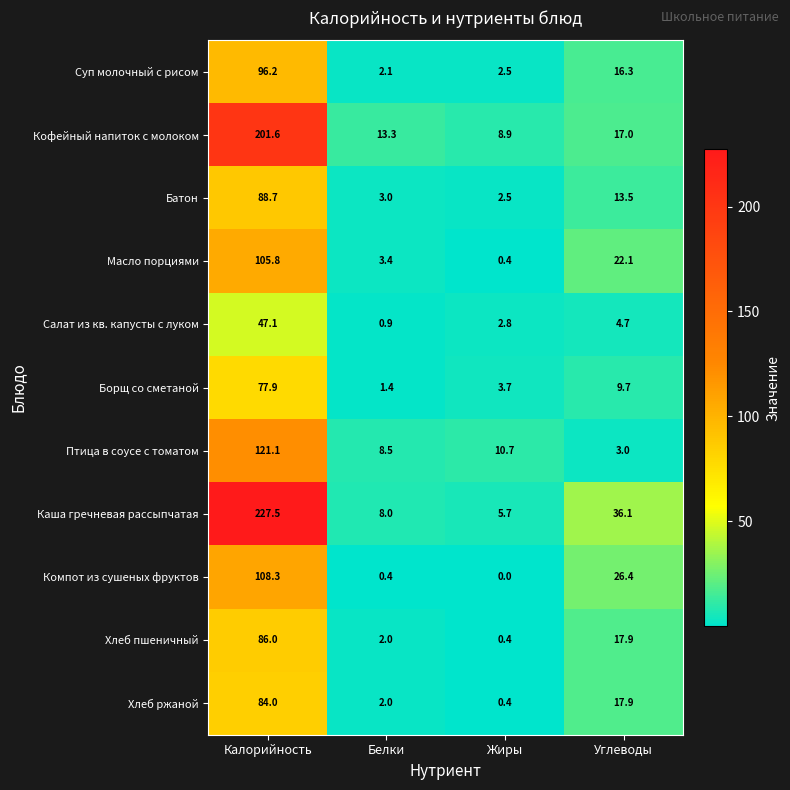

The value of Хлеб пшеничный at Углеводы is 17.9. True or false?

True